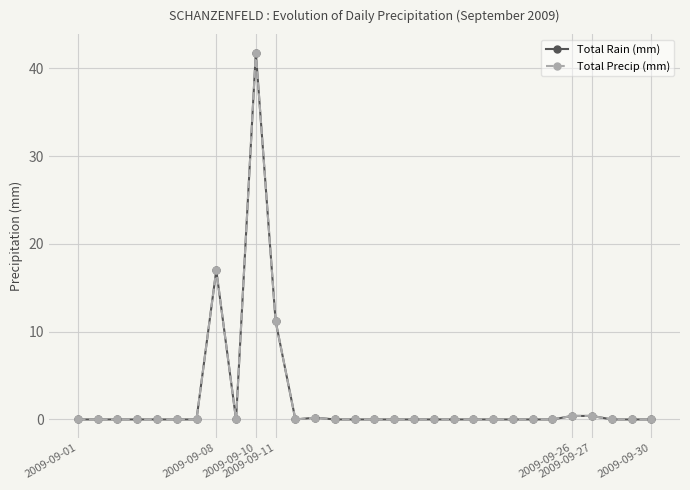

Is this an area chart (filled region under the line)?

No